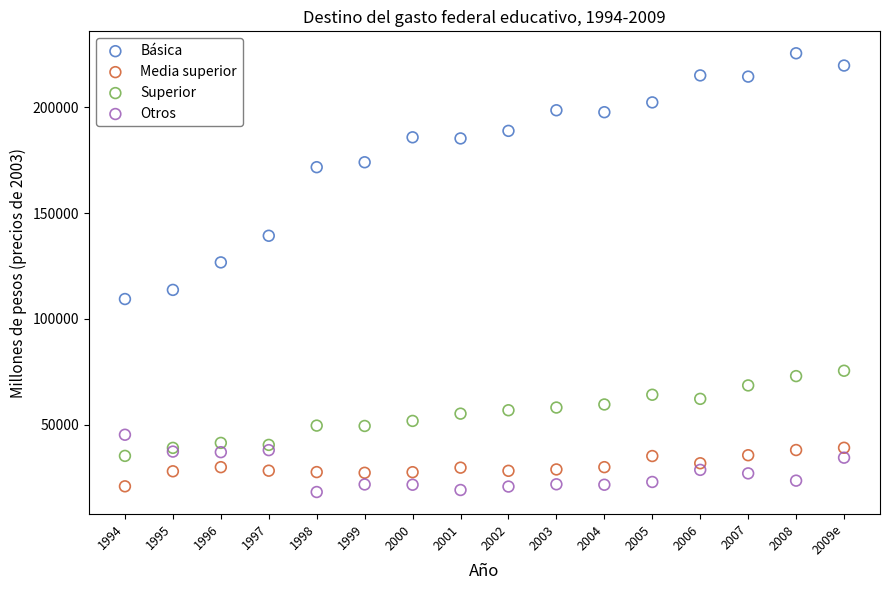

Which series has the largest Y range (max minus min)?

Básica